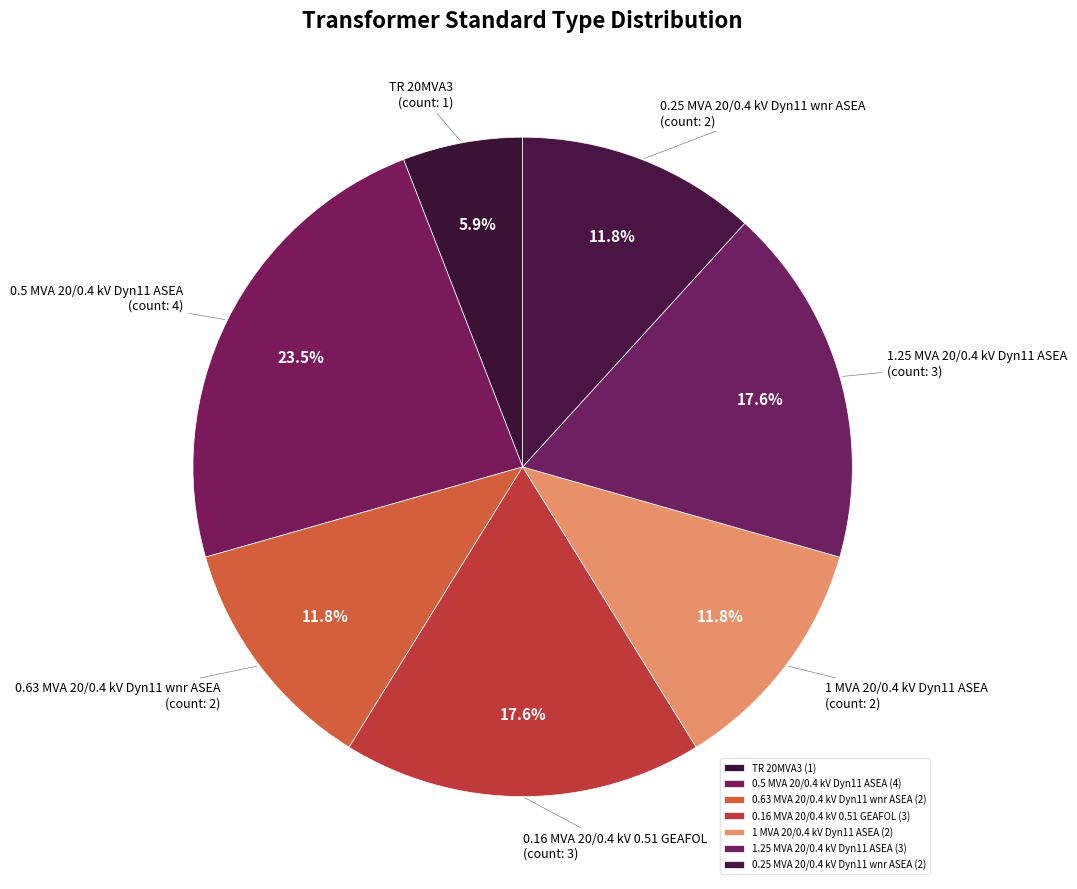

Does any single category account for the majority?

No